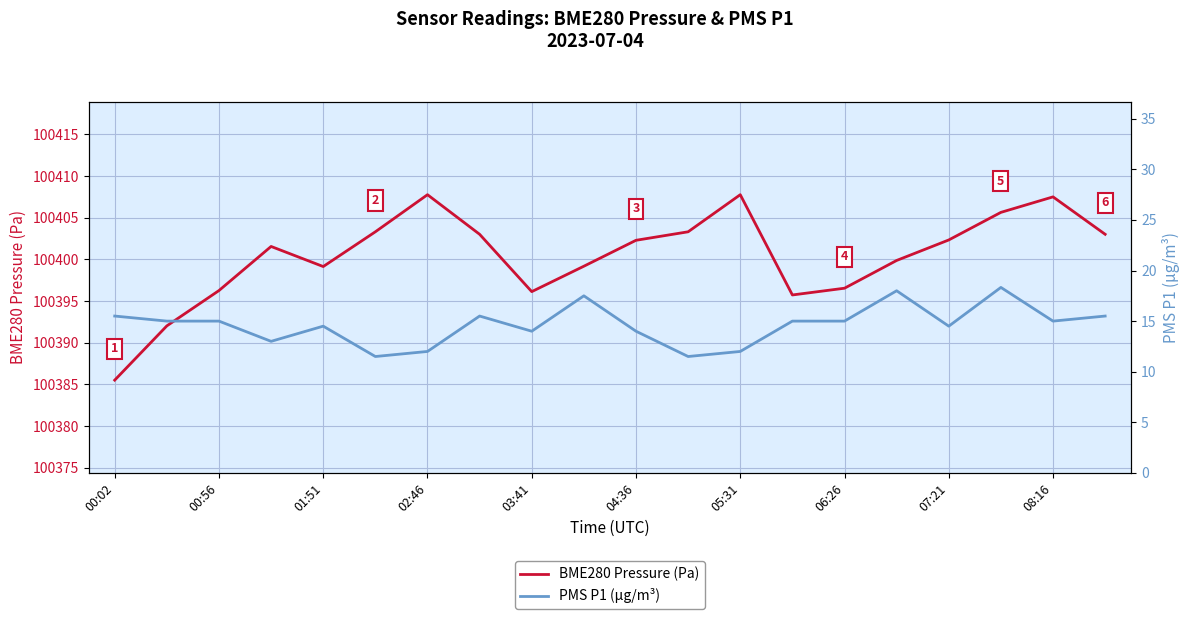

What is the highest value of the BME280 Pressure (Pa) series?

100407.8